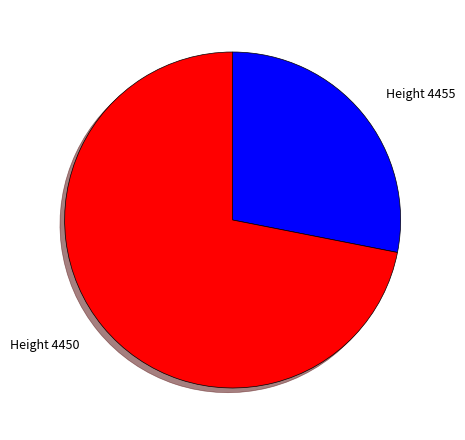

Is it true that Height 4450 is 84% of the pie?

False